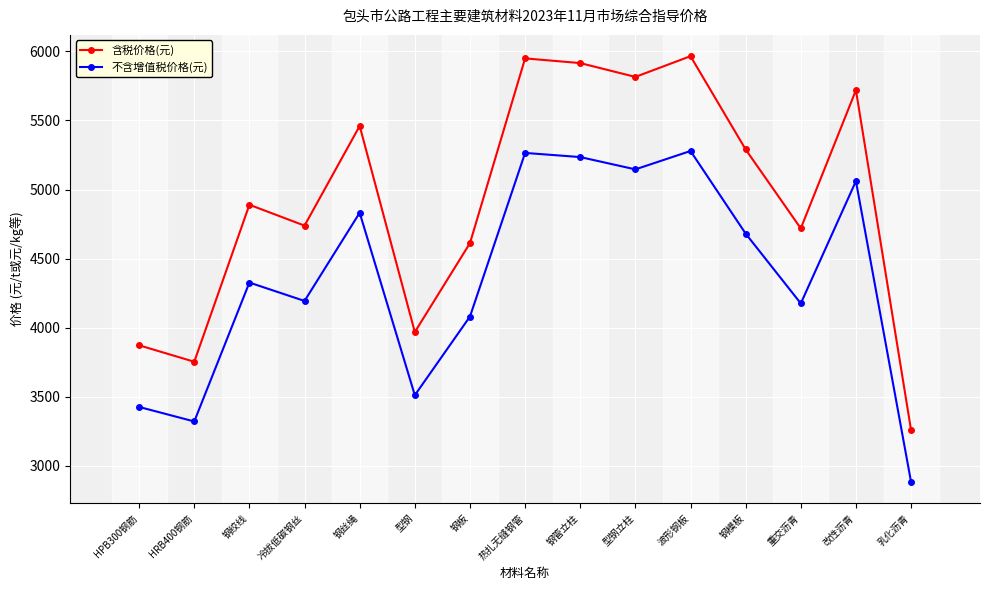

The value of 不含增值税价格(元) at 型钢 is 6253. True or false?

False